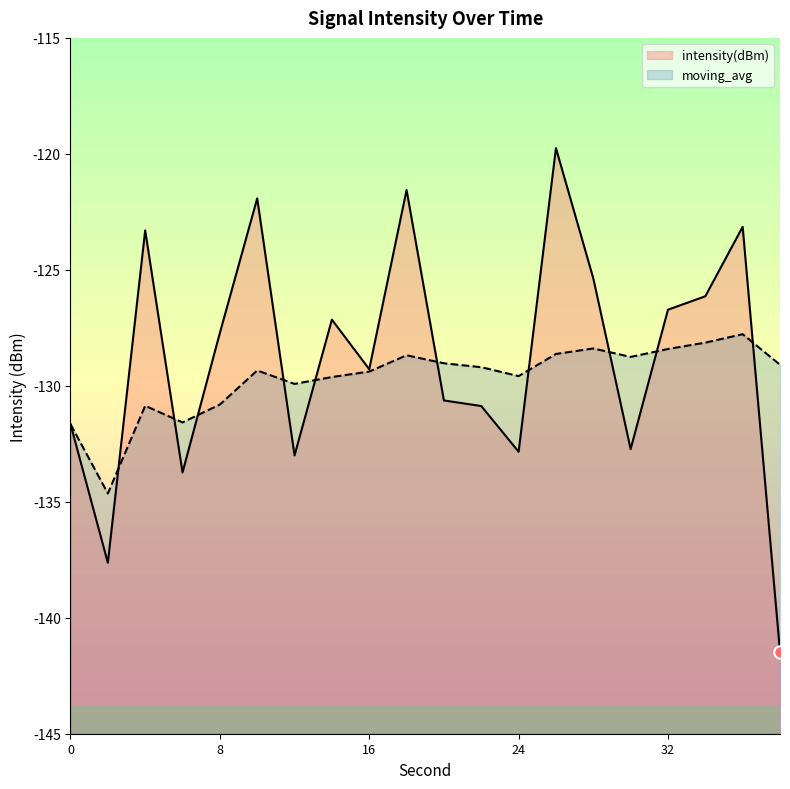

Is the value of moving_avg at 0 greater than the value of intensity(dBm) at 30?

Yes